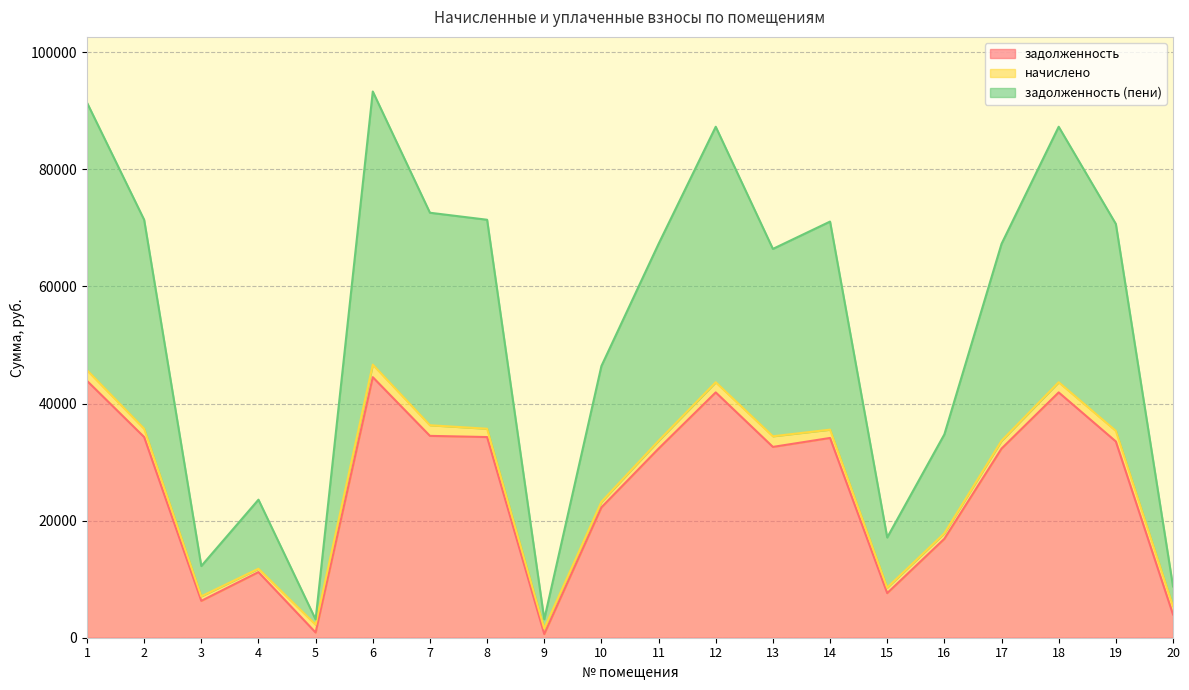

At which category is the sum across all series the highest?

6